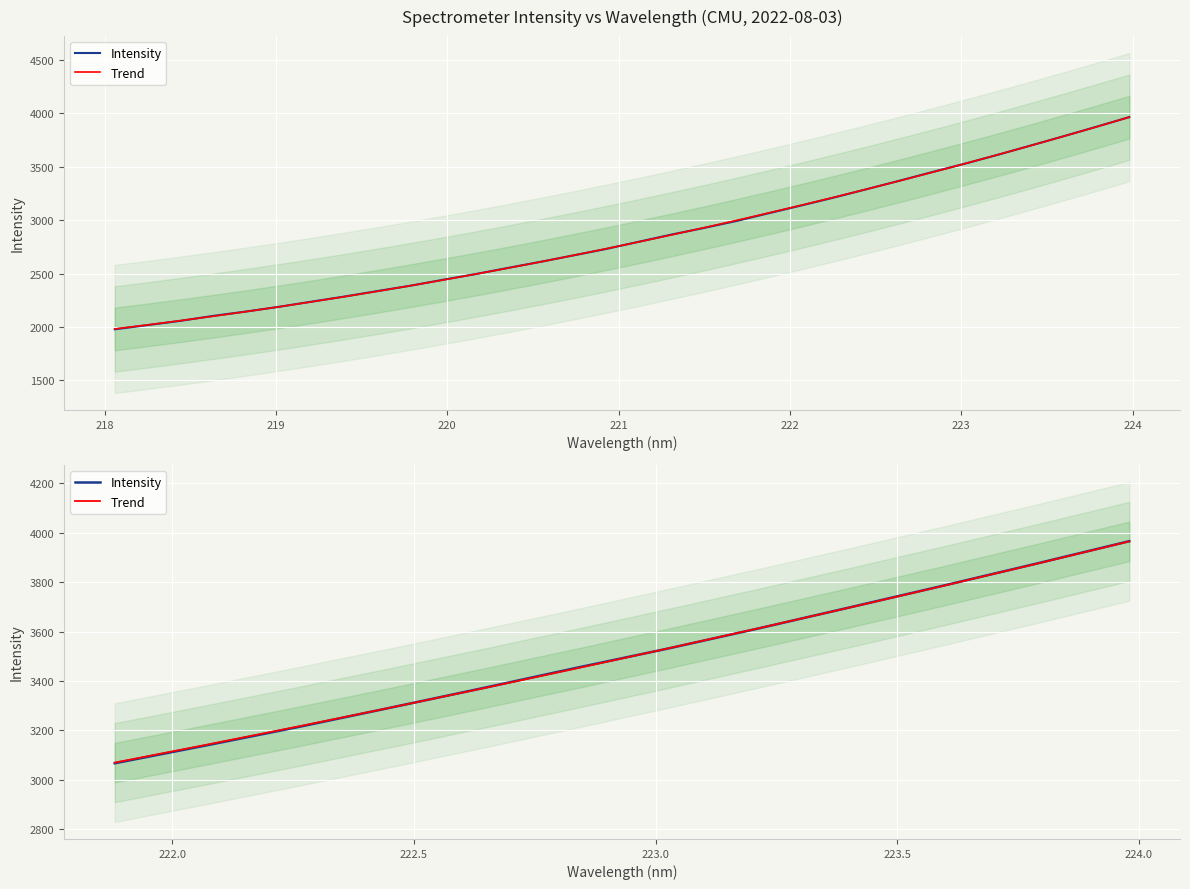

True or false: Trend and Intensity cross at least once.

True